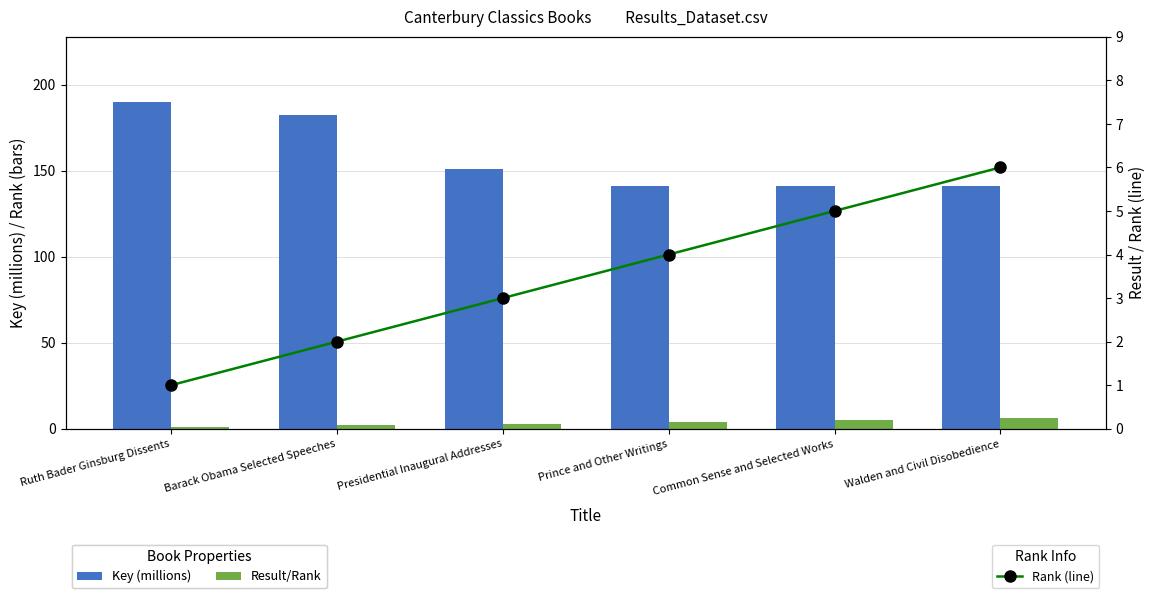

What is the total value across all series at Presidential Inaugural Addresses?

156.9